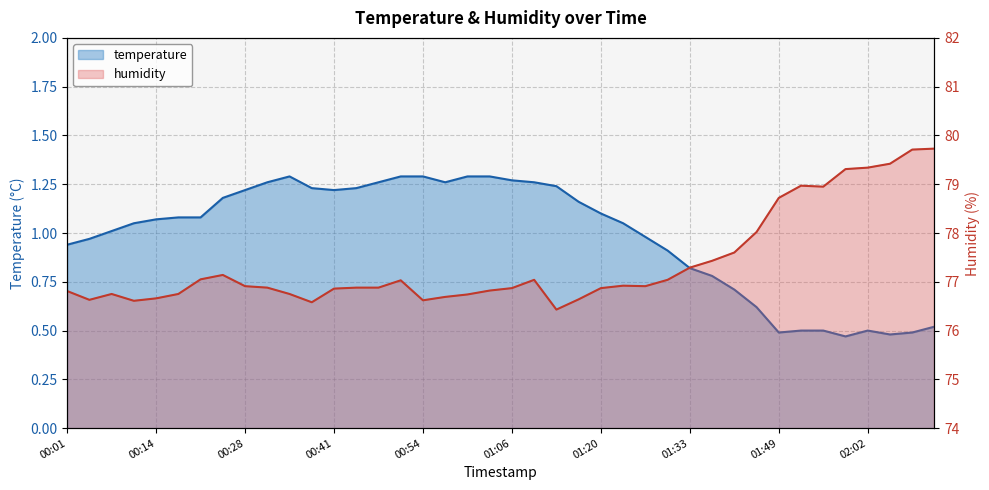

True or false: temperature and humidity intersect in this chart.

False